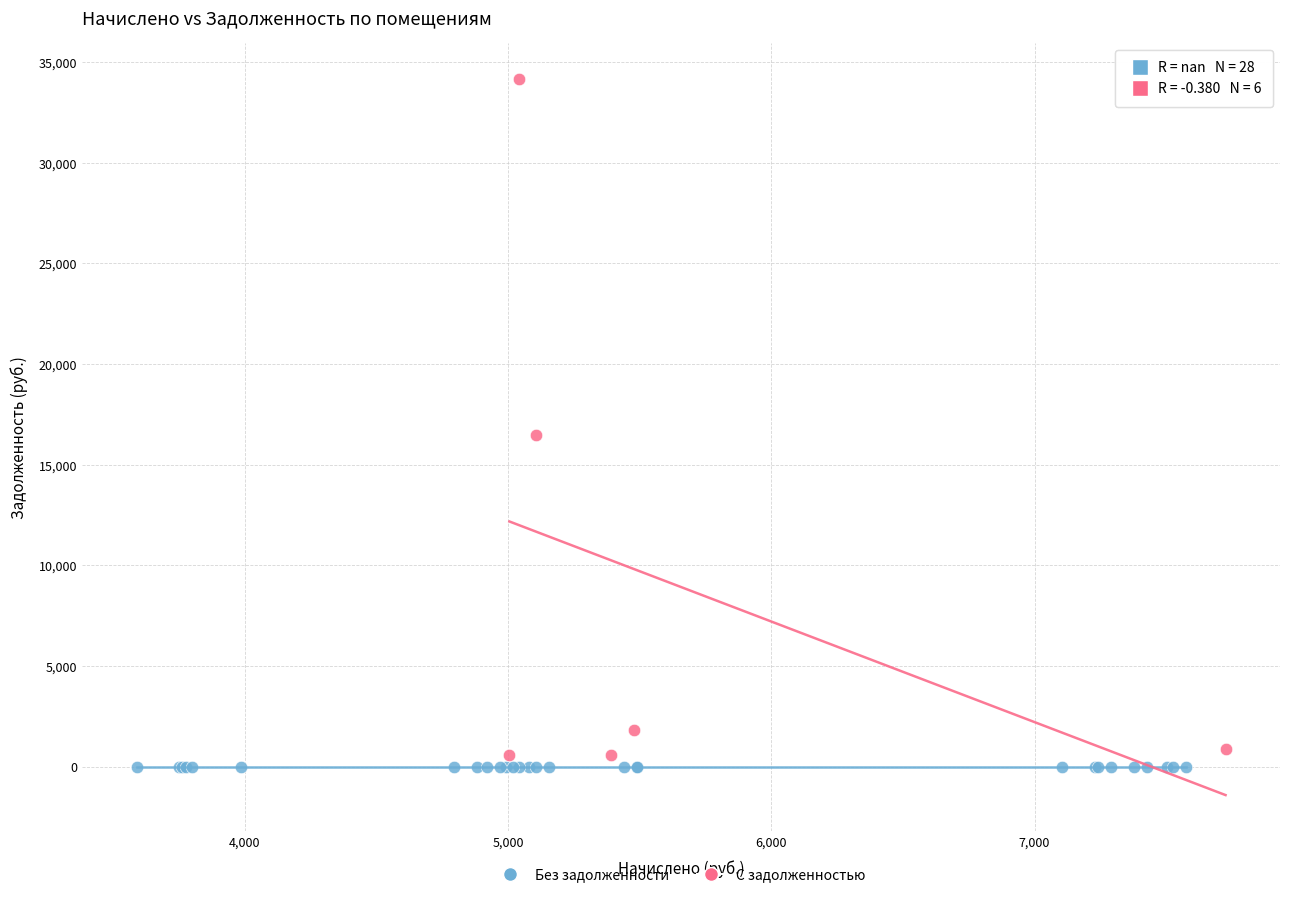

Which series reaches the minimum Y coordinate?

Без задолженности